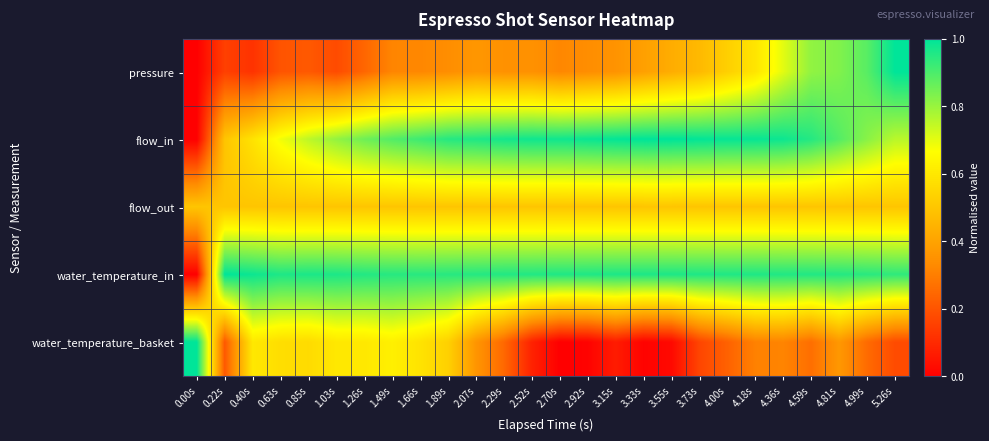

What is the spread (max minus min) of values at 2.07s?

0.6